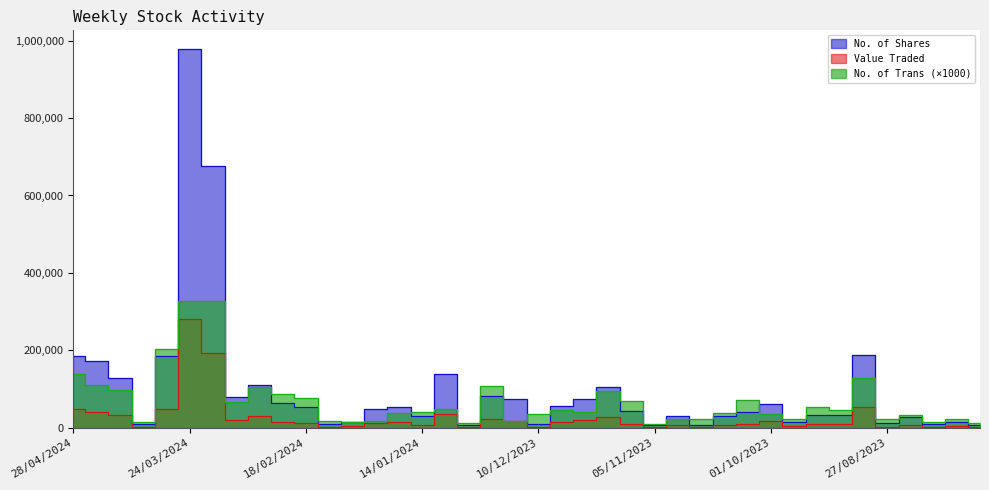

What is the spread (max minus min) of values at 25/02/2024?

72376